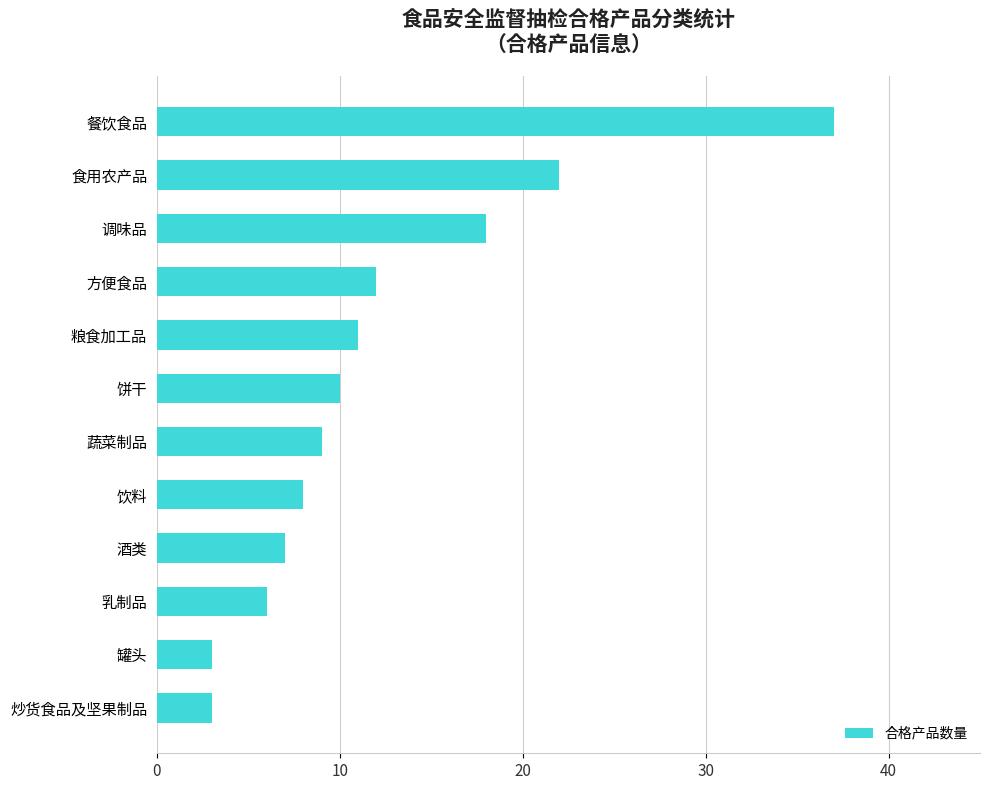

The value at 蔬菜制品 is 9. True or false?

True